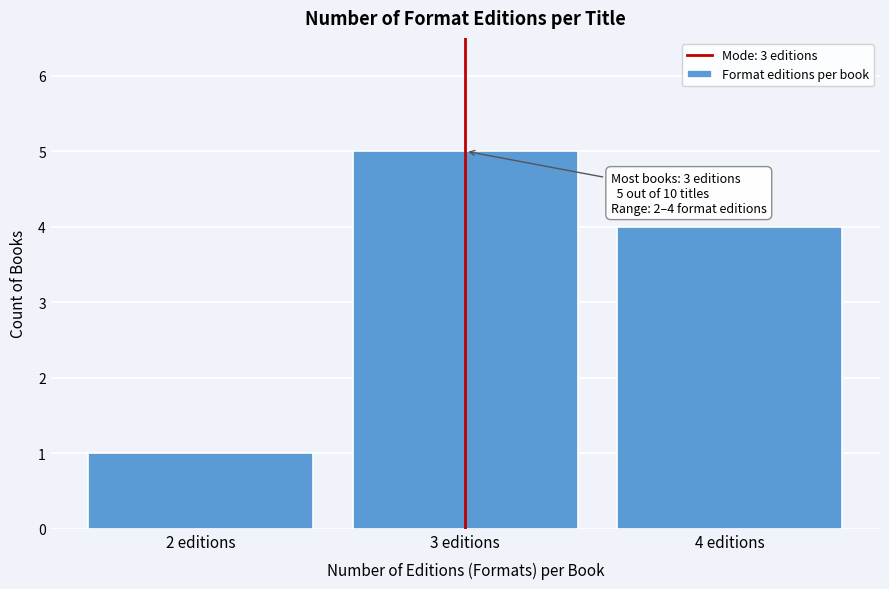

Over which range of the x-axis is the bar tallest?

2.5 to 3.5